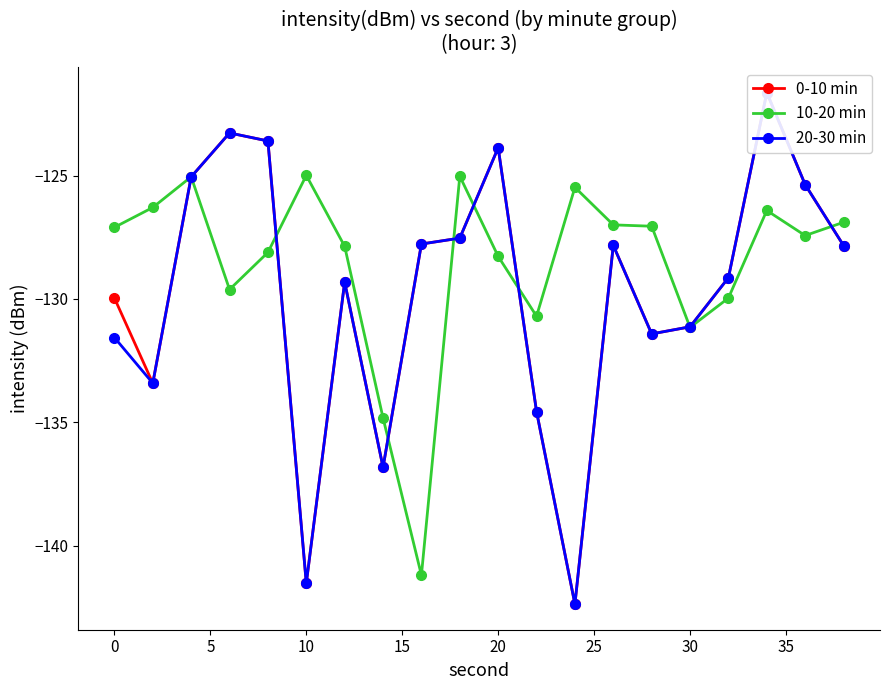

True or false: 10-20 min has more than 2 points higher than both neighbors.

True